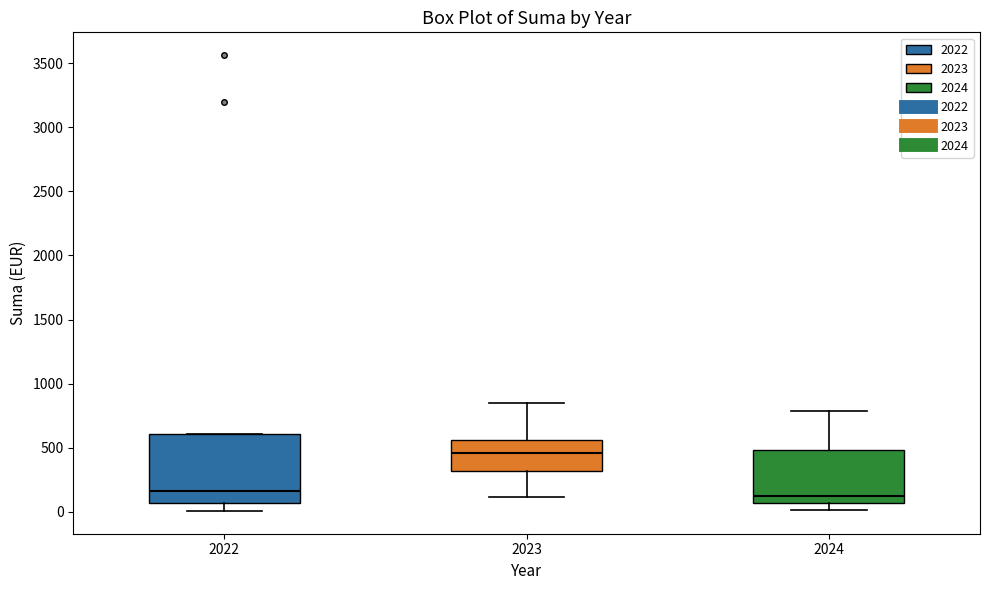

Where does the median line of the box at x = 2022 sit on the y-axis? The values are not printed on the chart, so give them approximately, as read against the axis.

150